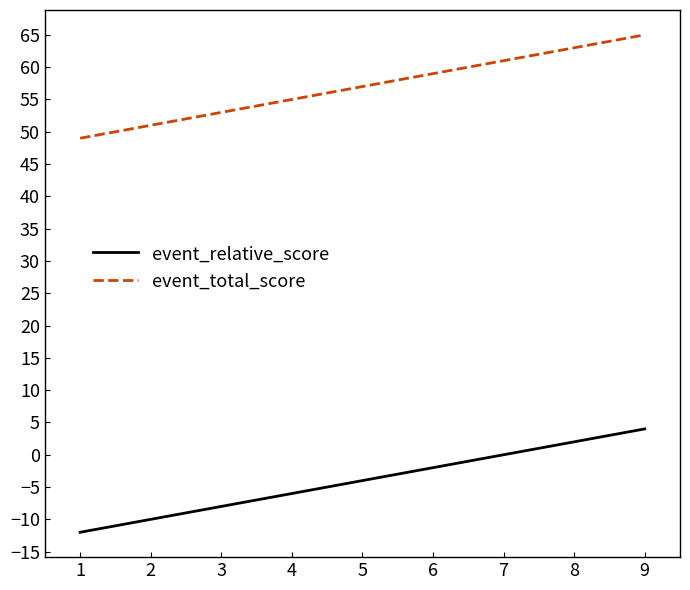

Rank the categories by event_total_score value from lowest to highest.

1, 2, 3, 3, 5, 5, 5, 8, 9